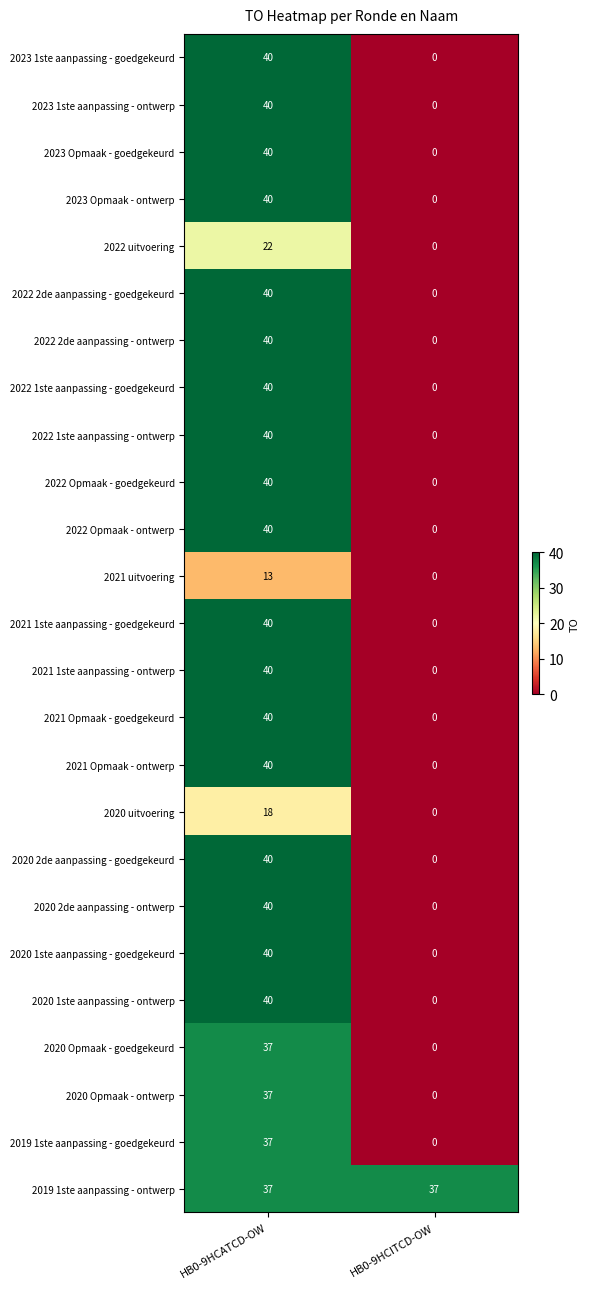

True or false: 2020 uitvoering has a value of 9 at HB0-9HCITCD-OW.

False